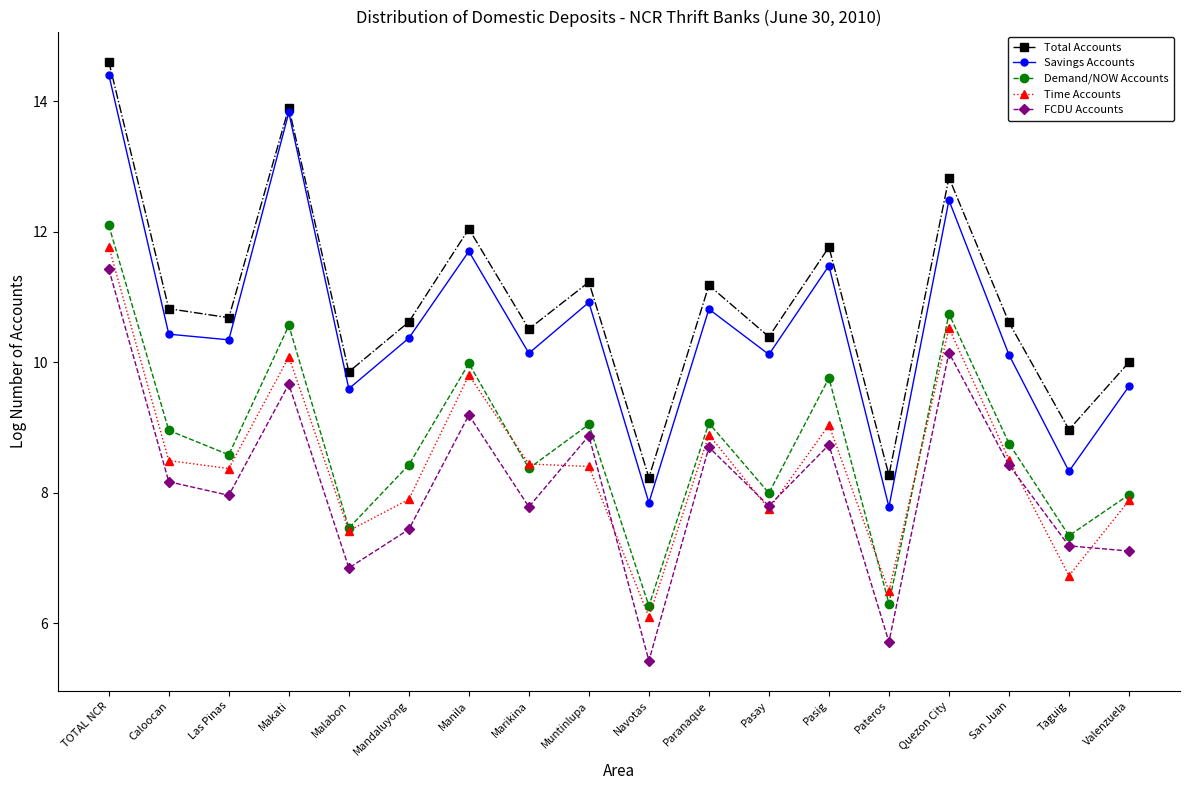

Which series has the widest spread of values?

Savings Accounts